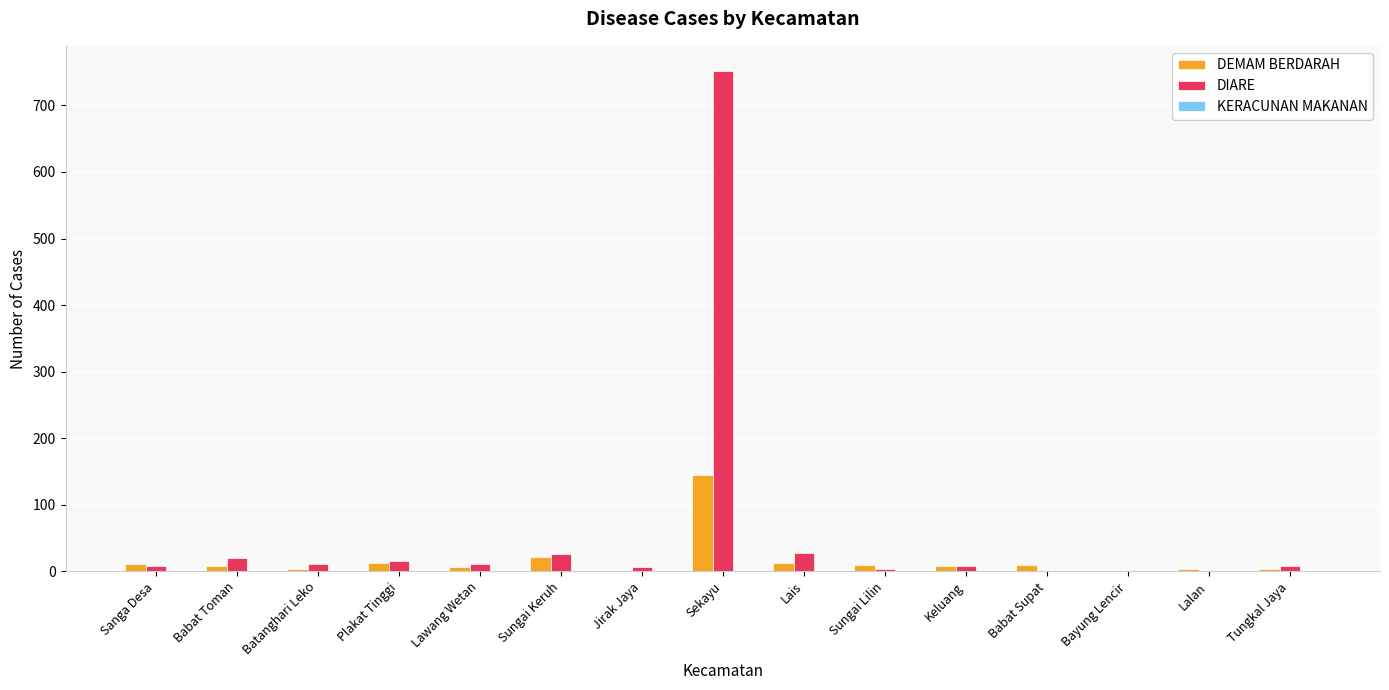

What is the maximum value for DIARE?

752